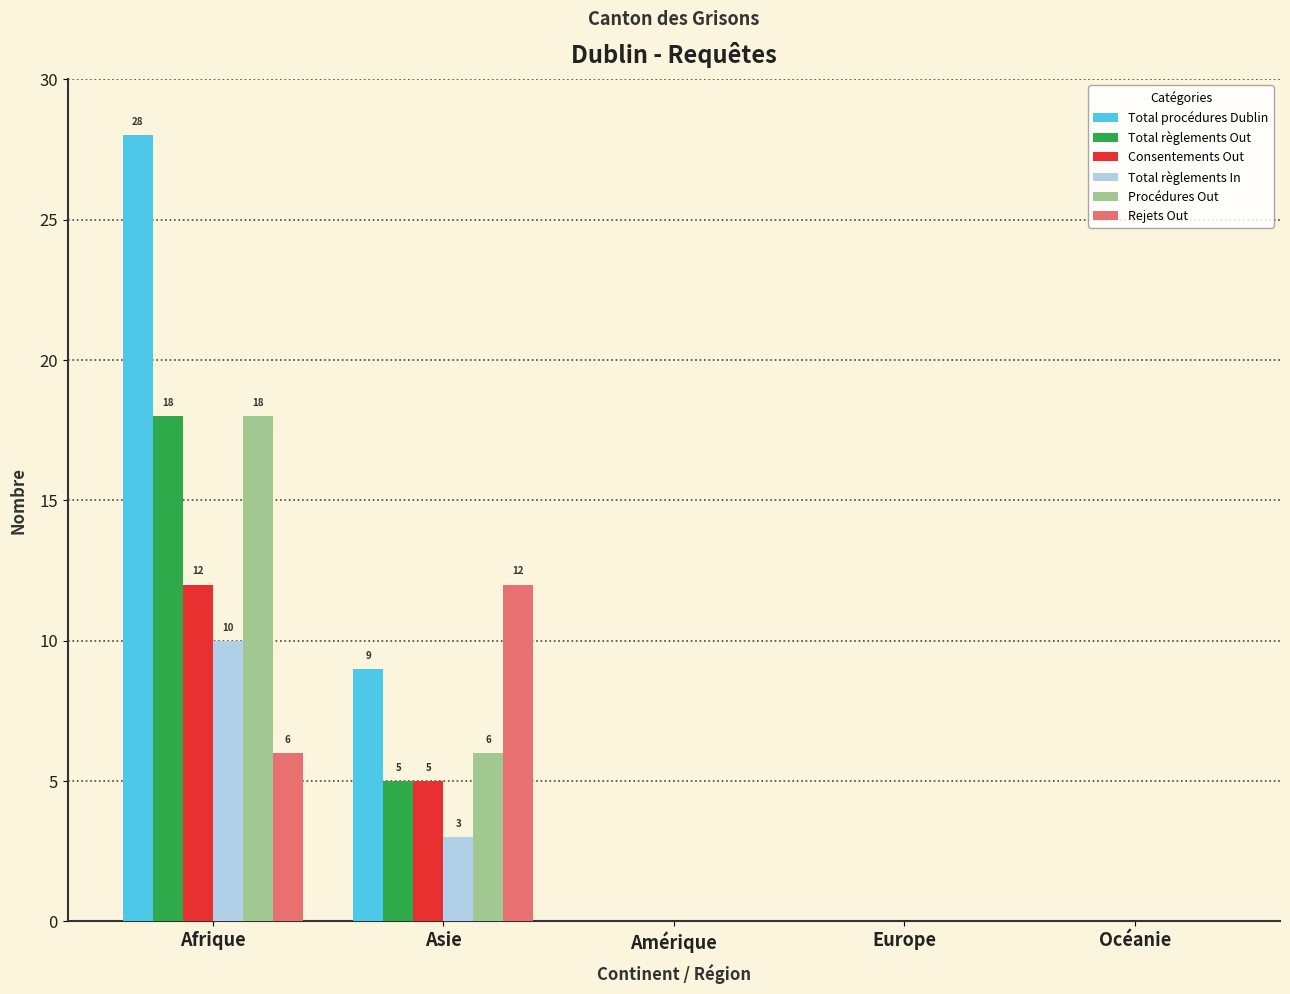

What is the total value across all series at Afrique?

92